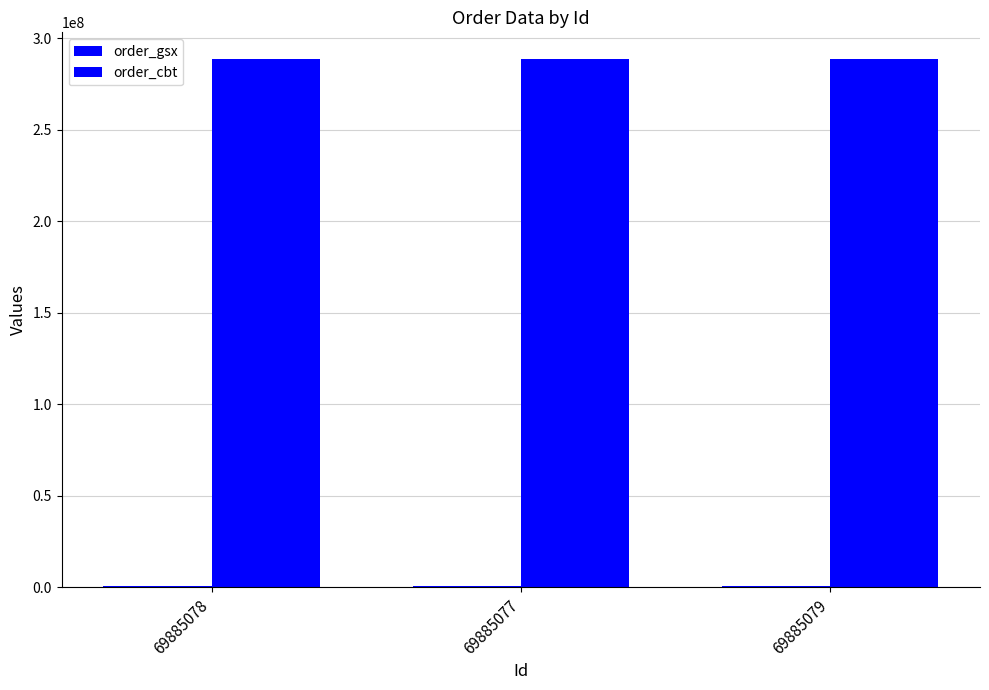

What is the sum of all order_gsx values?

1684695